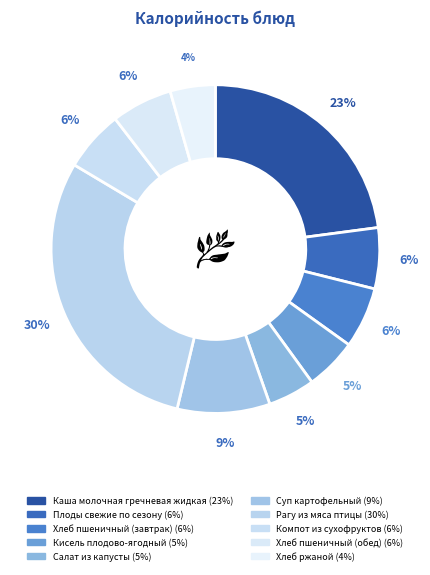

Is there any slice that represents more than half of the pie?

No